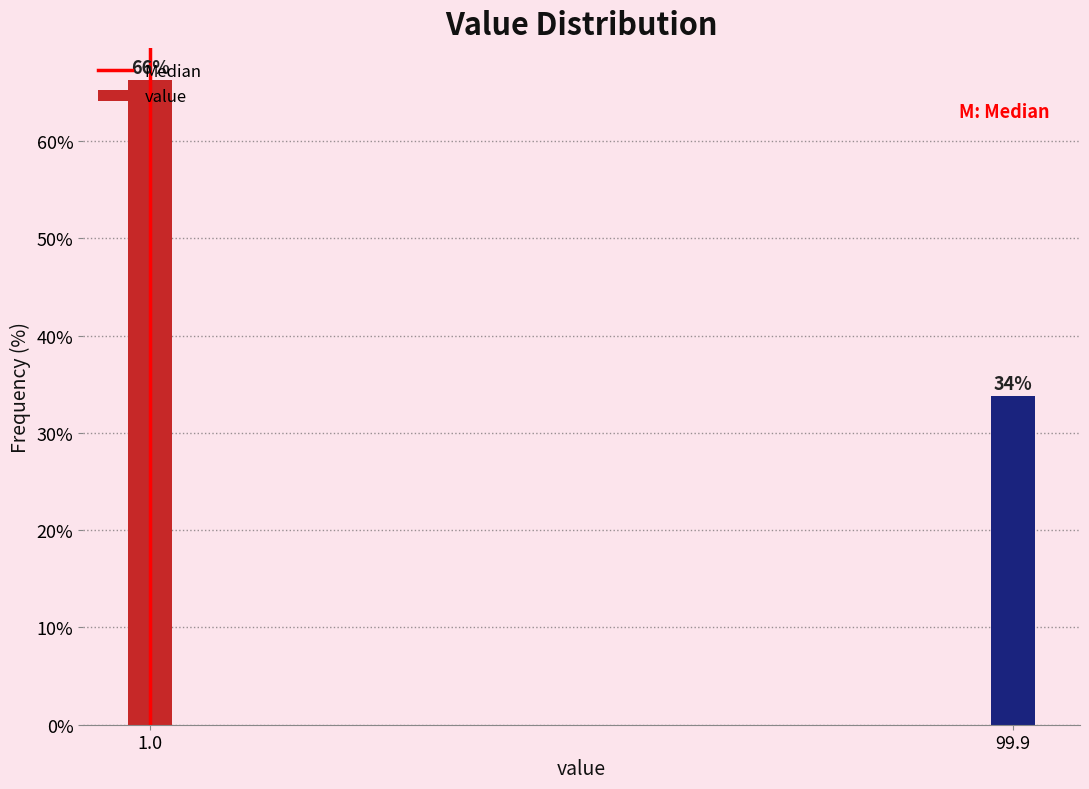

What is the average value?

50.0